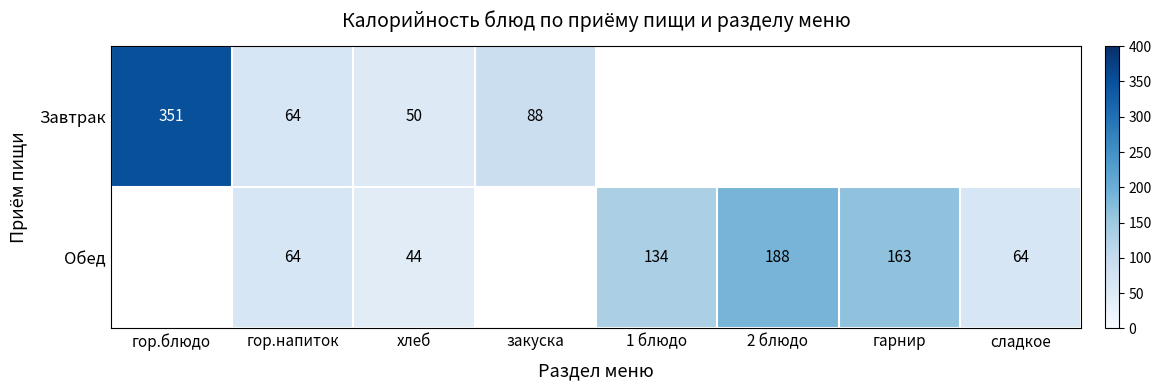

What is the sum of the Обед values at хлеб and сладкое?

108